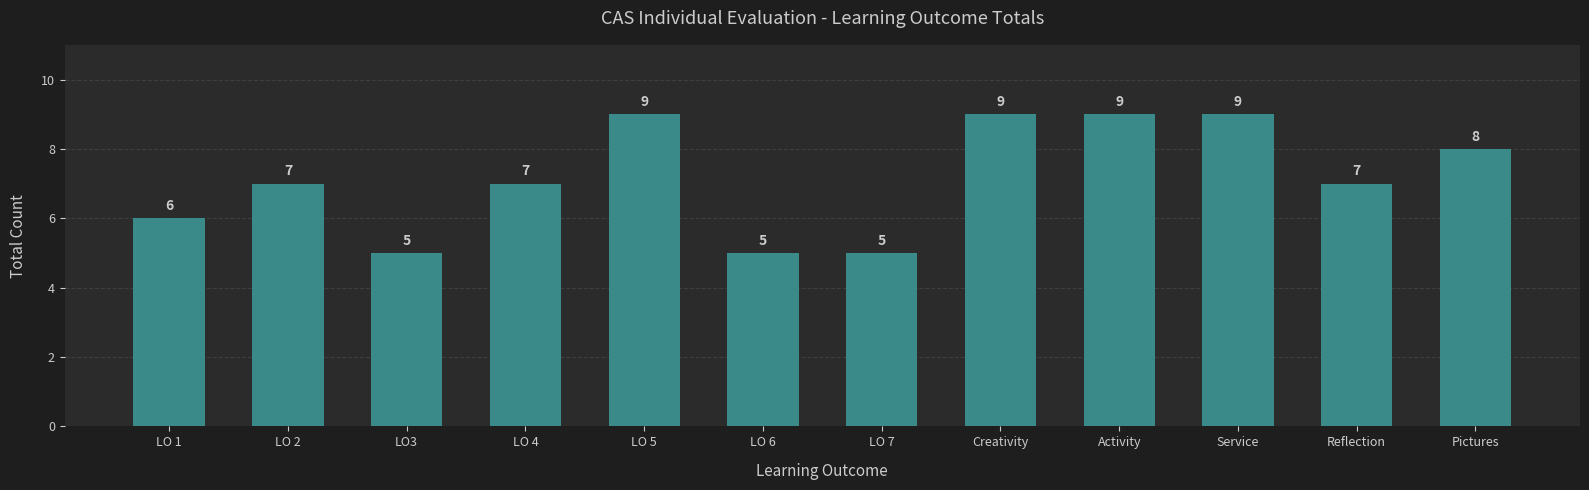

What is the label of the 9th bar from the right?

LO 4